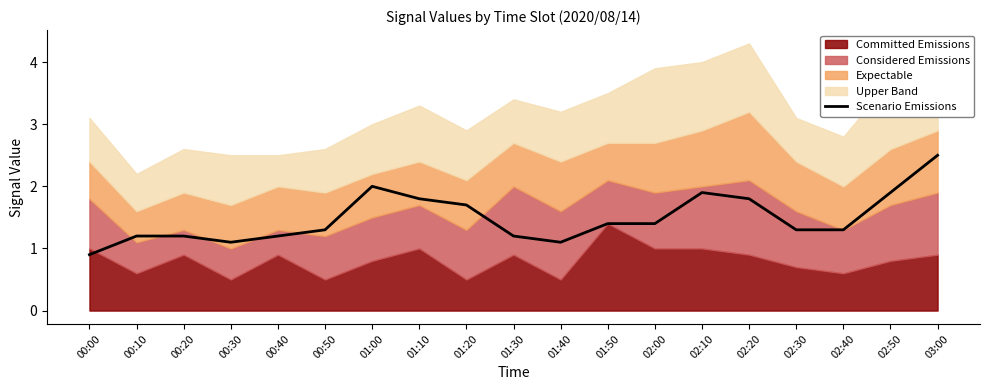

How many lines are shown in the chart?

1